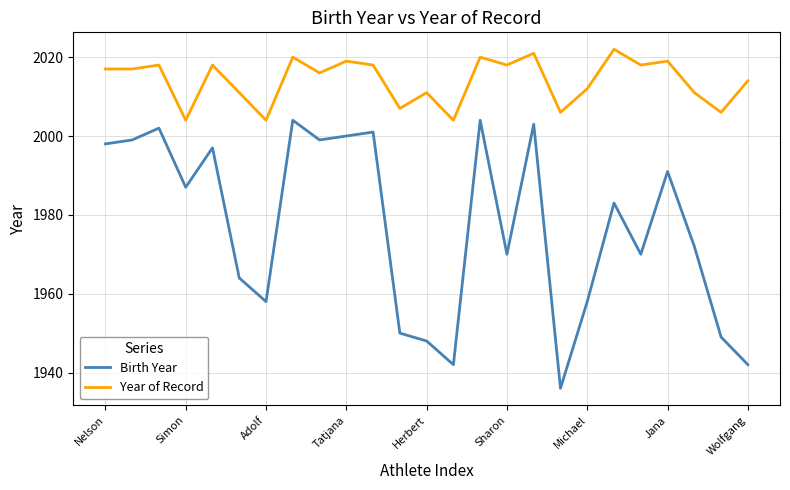

What is the difference between the maximum and minimum values in the Year of Record series?

18